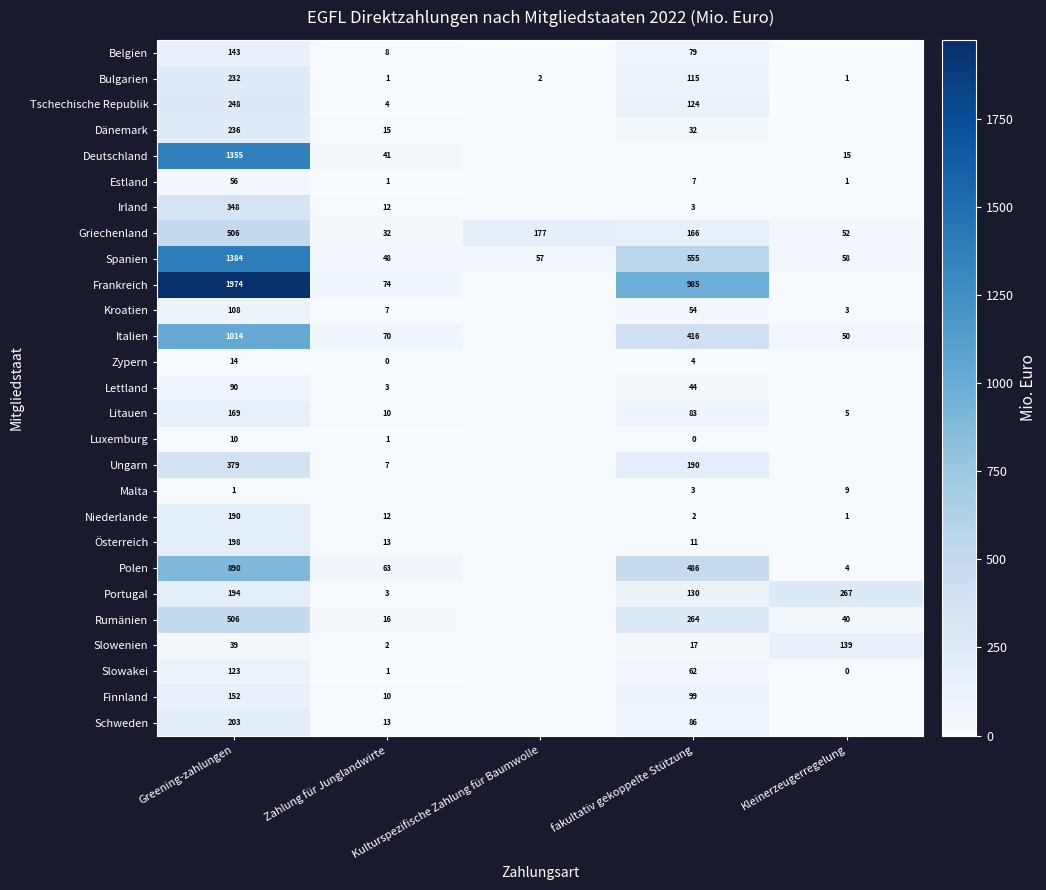

At which label does Griechenland reach its peak?

Greening-zahlungen